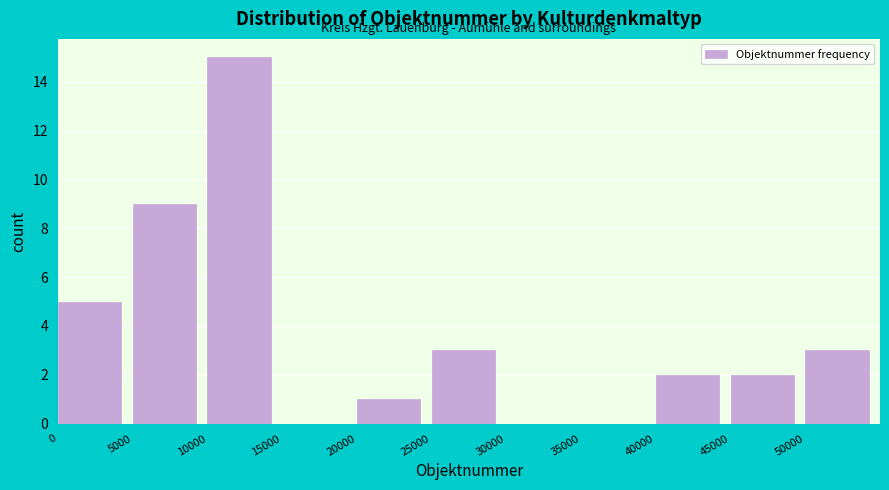

Over which range of the x-axis is the bar tallest?

10000 to 15000